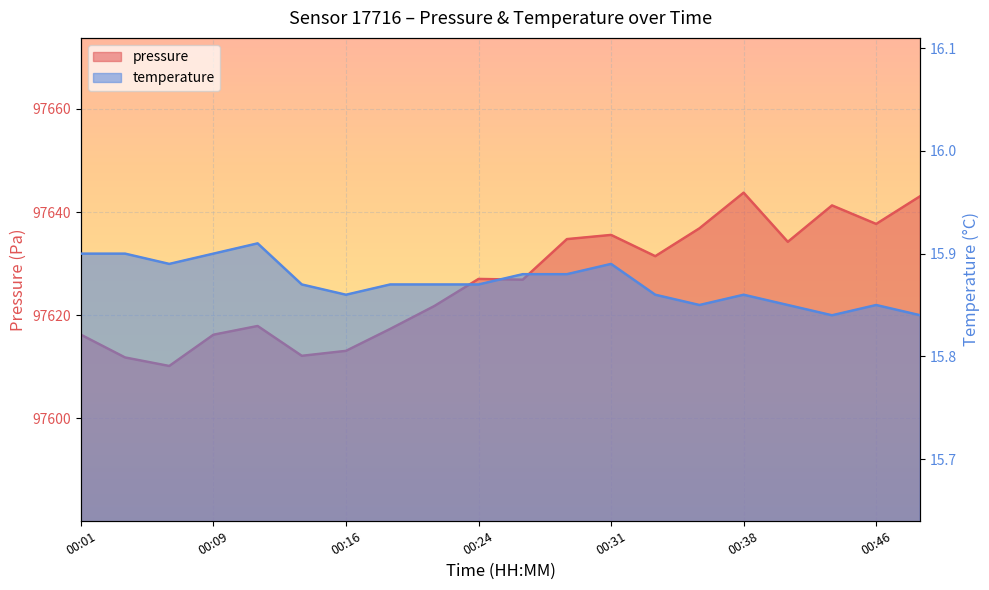

List the series in order of their overall mean, lowest first.

temperature, pressure